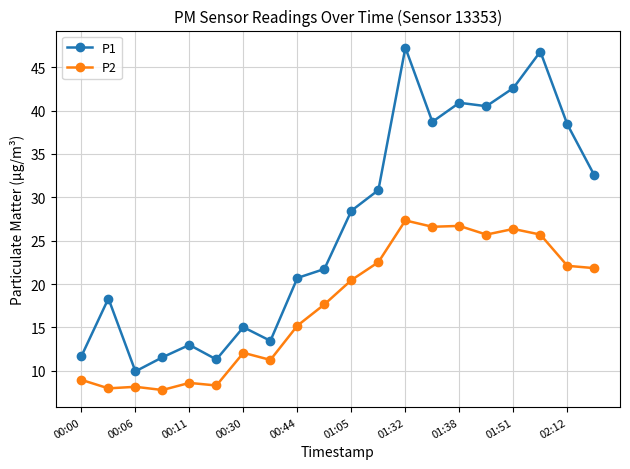

True or false: P2 and P1 cross at least once.

False